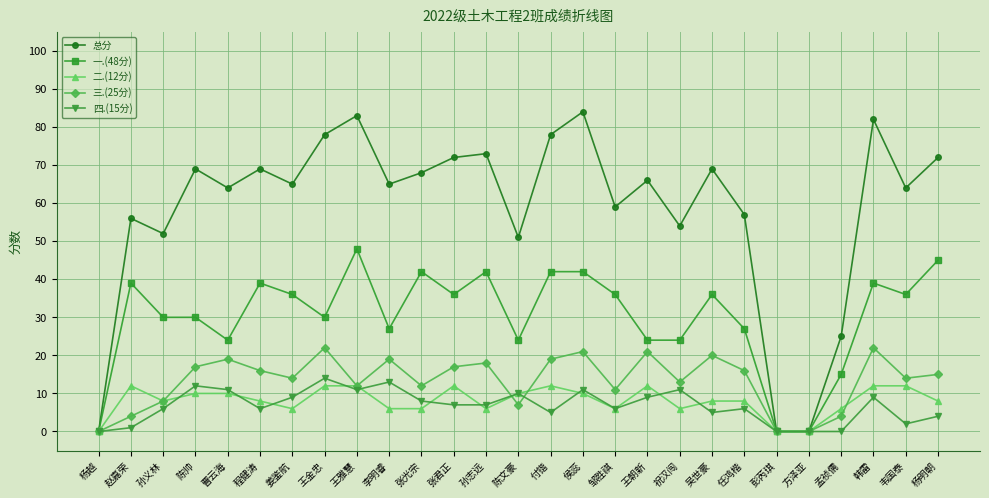

How many lines are shown in the chart?

5